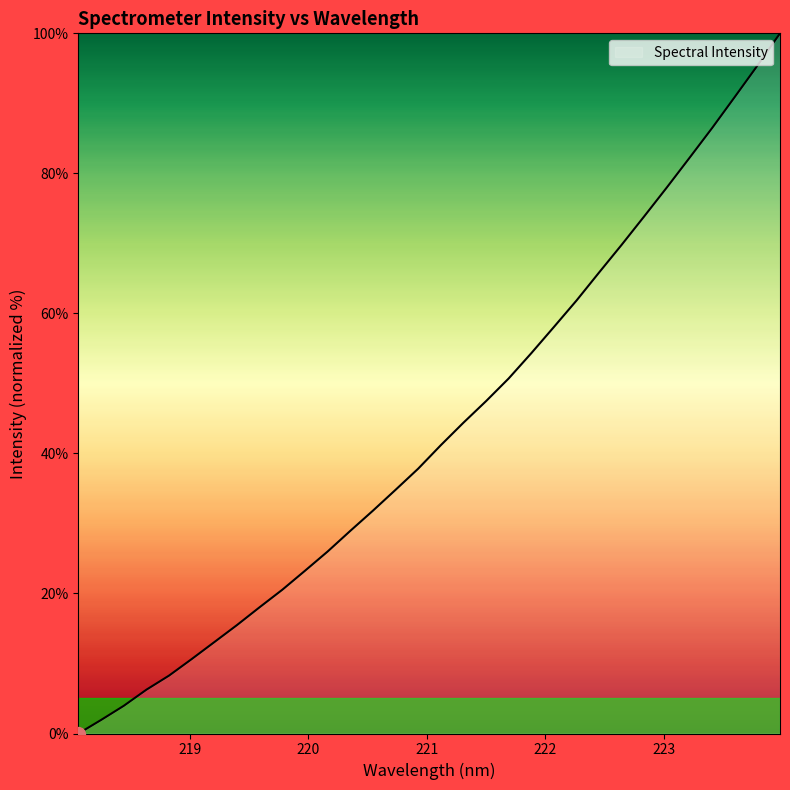

How many positive values are there?

31